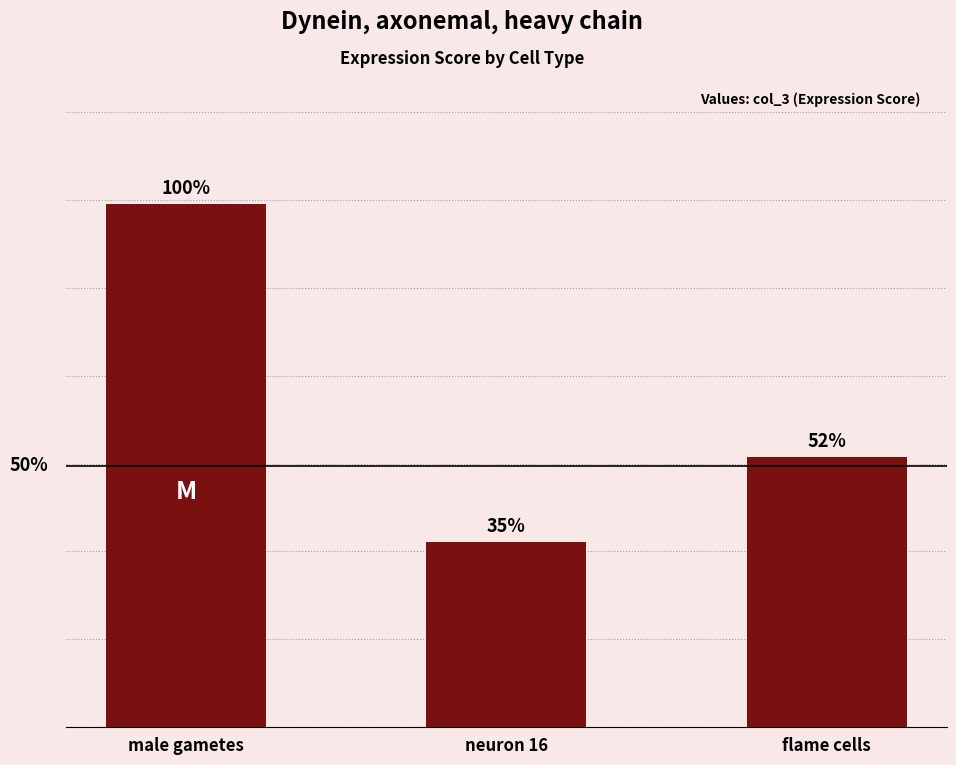

The value at flame cells is 0.5. True or false?

True